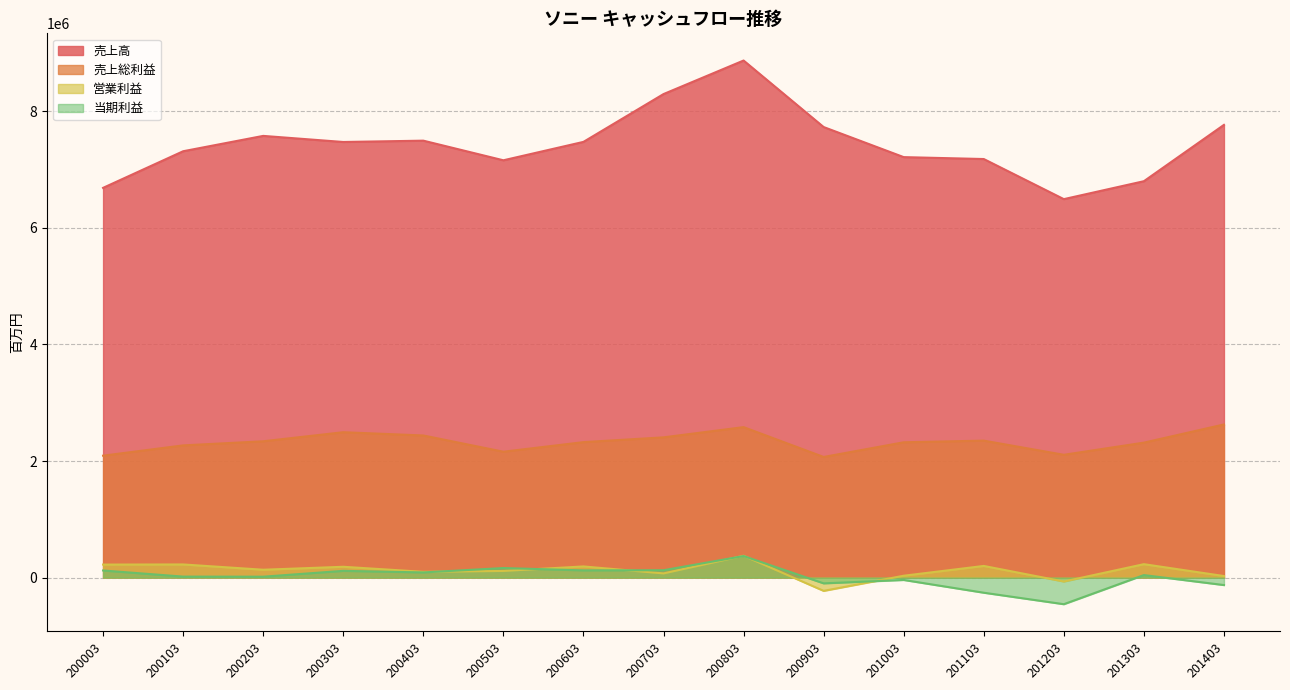

At which category is the sum across all series the highest?

200803